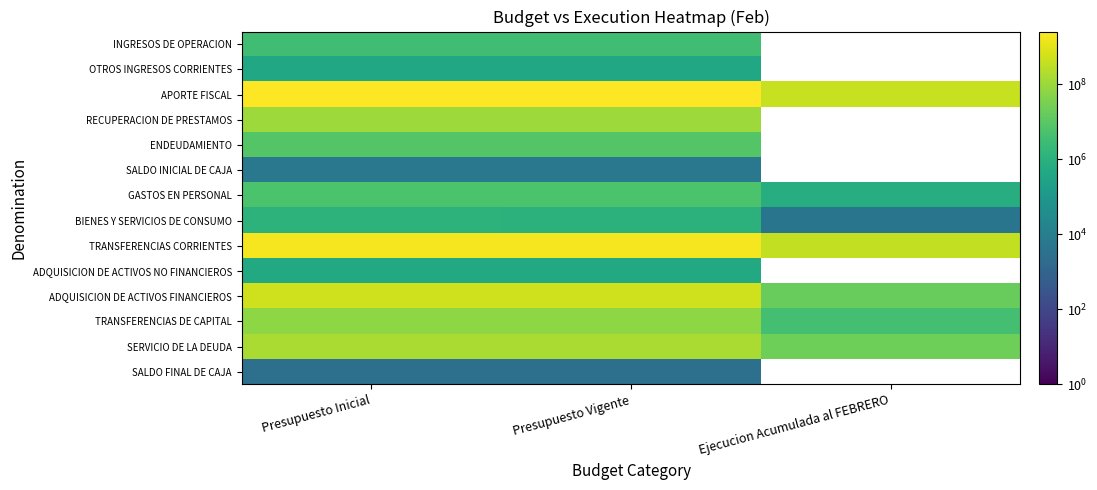

At Presupuesto Vigente, list the series in order from smallest to largest.

SALDO FINAL DE CAJA, SALDO INICIAL DE CAJA, OTROS INGRESOS CORRIENTES, ADQUISICION DE ACTIVOS NO FINANCIEROS, BIENES Y SERVICIOS DE CONSUMO, INGRESOS DE OPERACION, GASTOS EN PERSONAL, ENDEUDAMIENTO, TRANSFERENCIAS DE CAPITAL, RECUPERACION DE PRESTAMOS, SERVICIO DE LA DEUDA, ADQUISICION DE ACTIVOS FINANCIEROS, TRANSFERENCIAS CORRIENTES, APORTE FISCAL